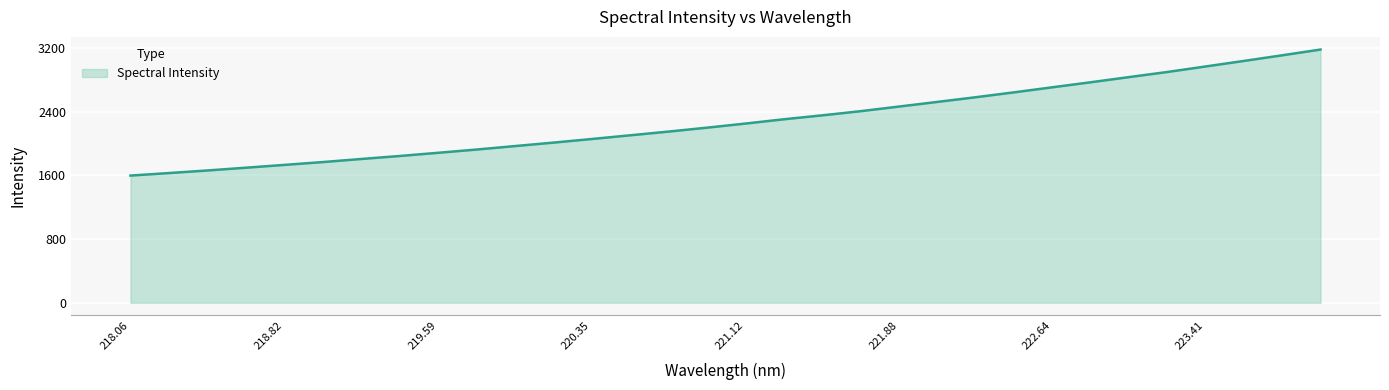

What is the difference between the maximum and minimum values?

1582.1